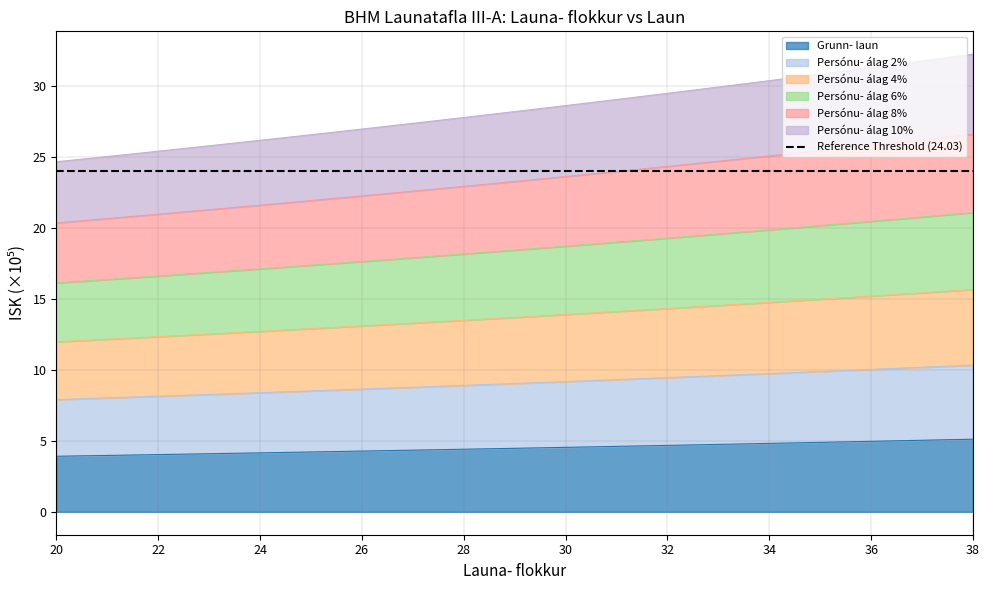

True or false: Persónu- álag 8% and Persónu- álag 6% cross at least once.

False